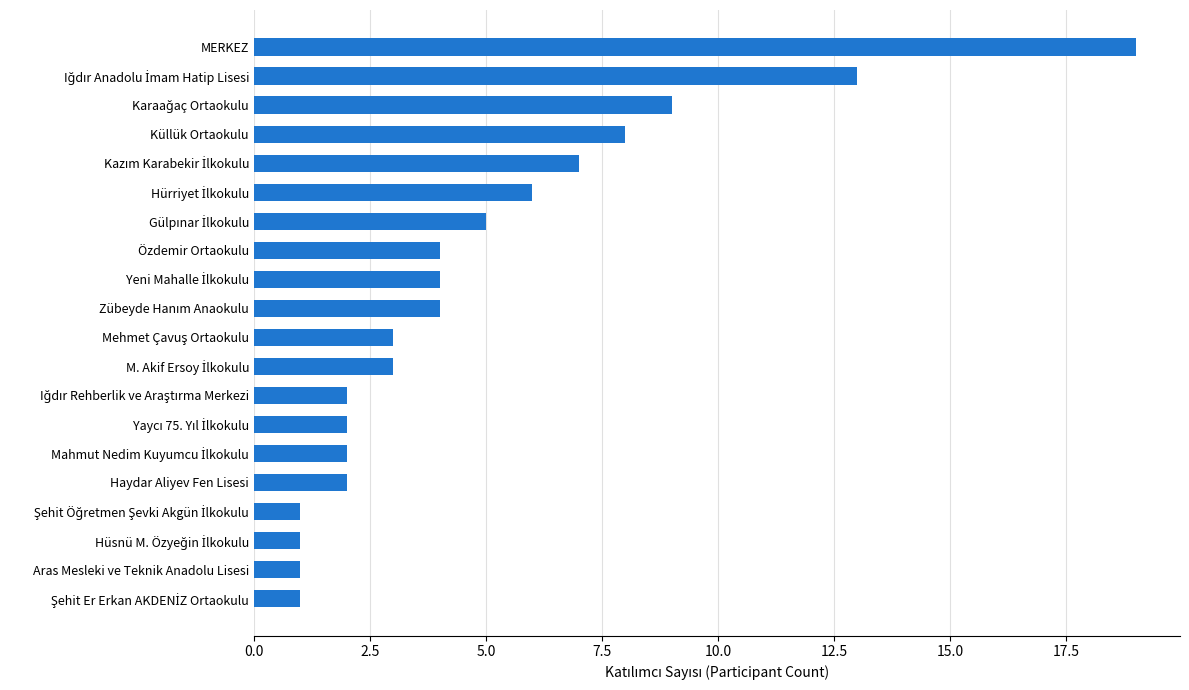

What is the maximum value shown in the chart?

19